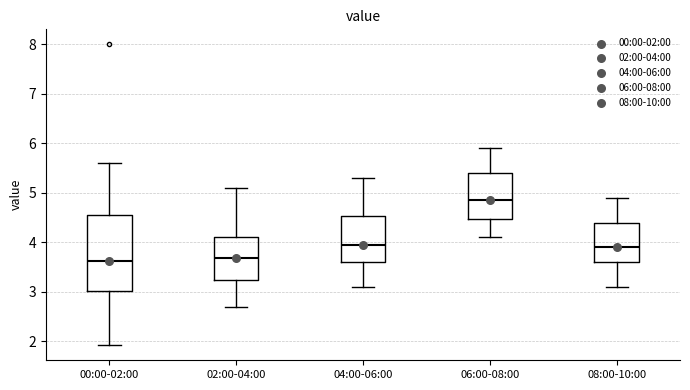

Reading left to right, transcribe this box plot: for each box, give where its median line is, the range the box spans, and where its two whiskers end, as read against the y-axis. The values are not printed on the chart, so give them approximately, as read against the axis.

00:00-02:00: median 3.6, box 3.0 to 4.5, whiskers 1.9 to 5.6
02:00-04:00: median 3.7, box 3.2 to 4.1, whiskers 2.7 to 5.1
04:00-06:00: median 4.0, box 3.6 to 4.5, whiskers 3.1 to 5.3
06:00-08:00: median 4.9, box 4.5 to 5.4, whiskers 4.1 to 5.9
08:00-10:00: median 3.9, box 3.6 to 4.4, whiskers 3.1 to 4.9